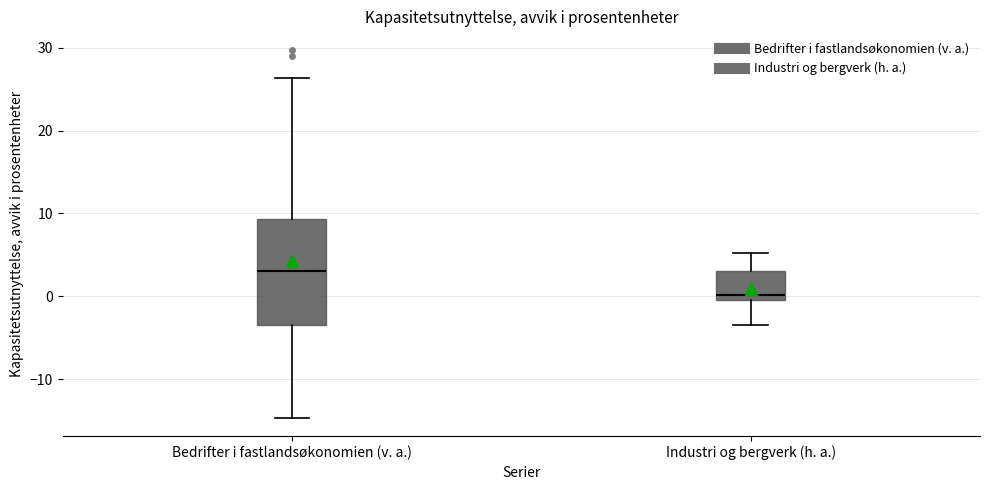

Comparing the boxes themselves (not the whiskers), which one is the tallest?

Bedrifter i fastlandsøkonomien (v. a.)